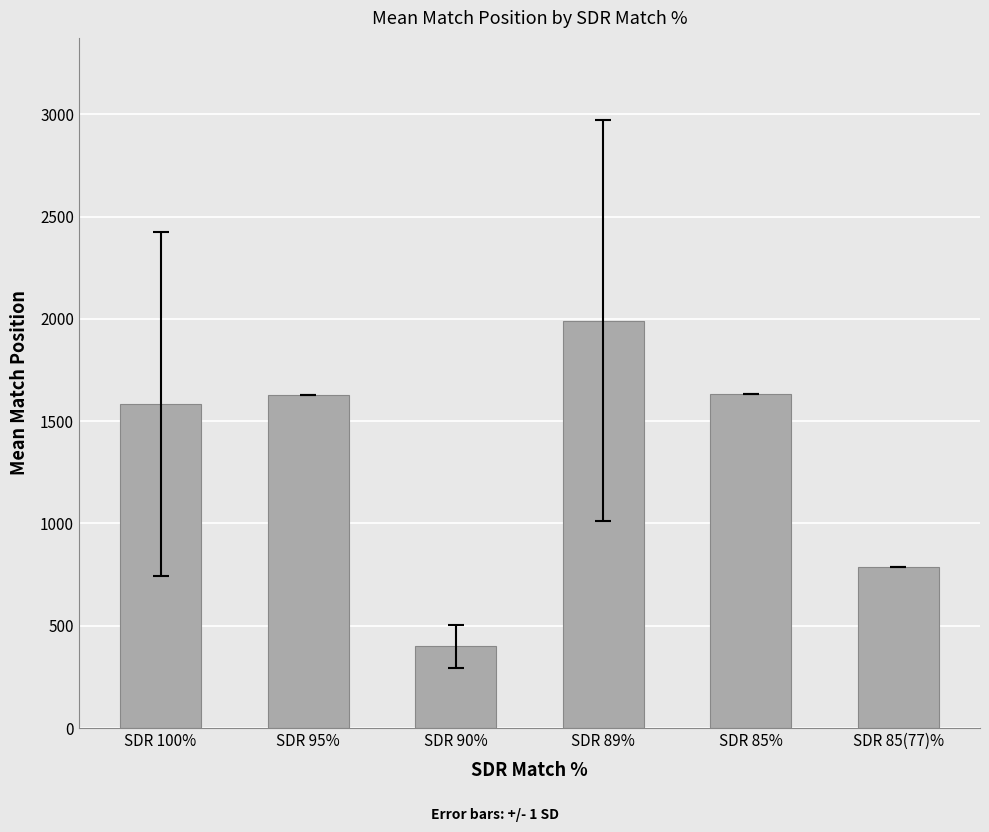

Approximately how many times larger is the value at SDR 85% compared to SDR 89%?

0.8